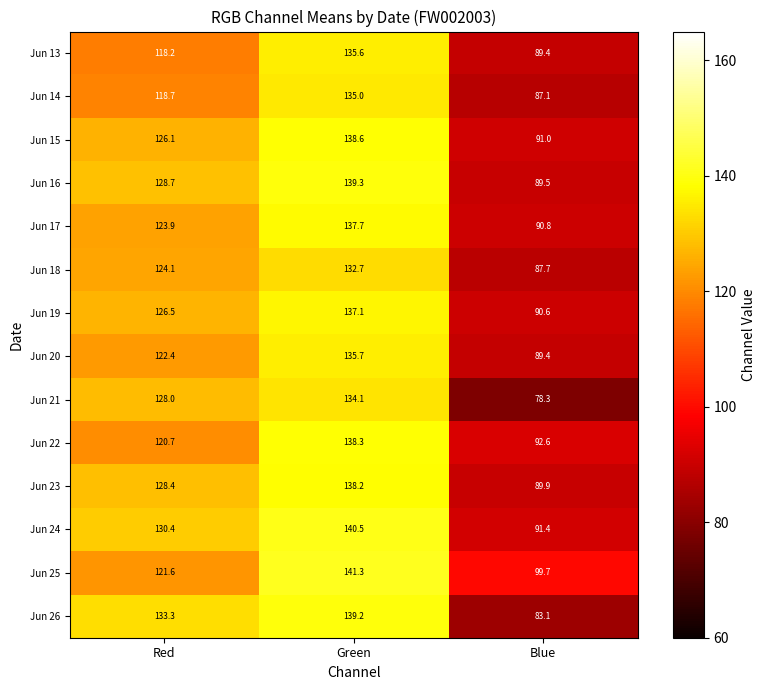

Read the Jun 13 value at Green.

135.6